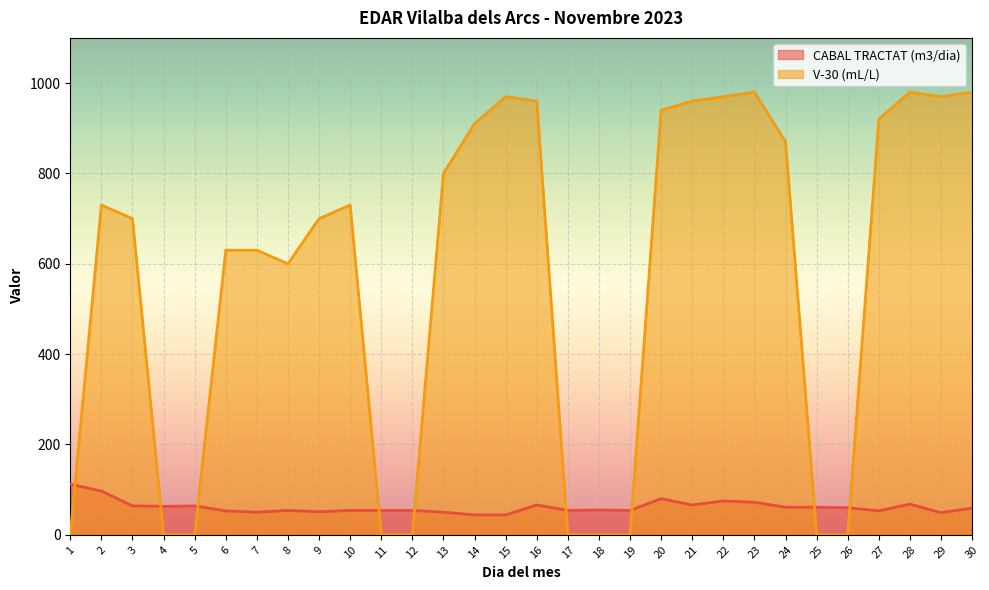

How many data points in CABAL TRACTAT (m3/dia) are less than 59?

15